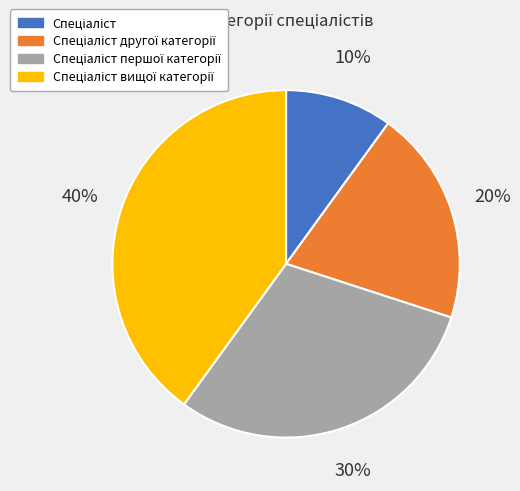

To the nearest percent, what is the average slice percentage?

25%